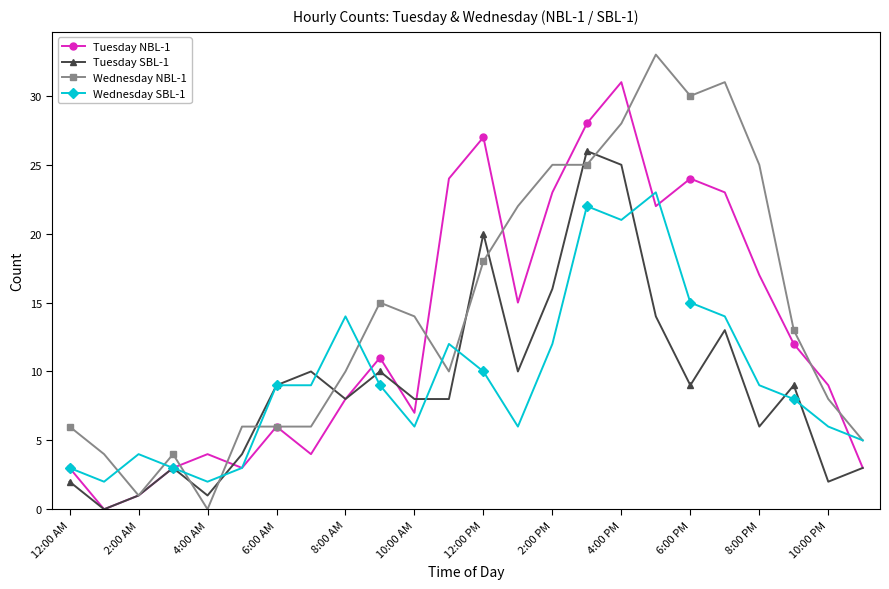

List the series in order of their peak value, lowest first.

Wednesday SBL-1, Tuesday SBL-1, Tuesday NBL-1, Wednesday NBL-1